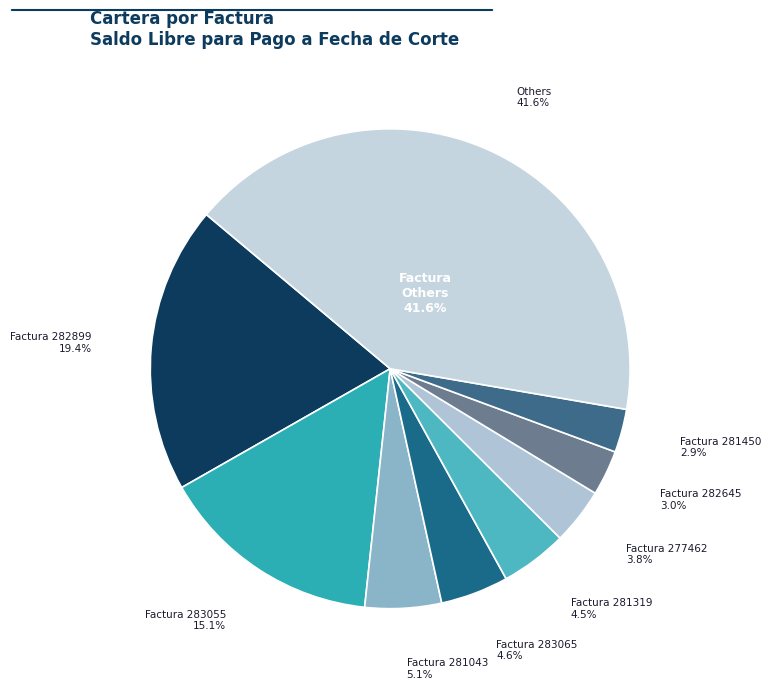

Is there a majority slice in this chart?

No